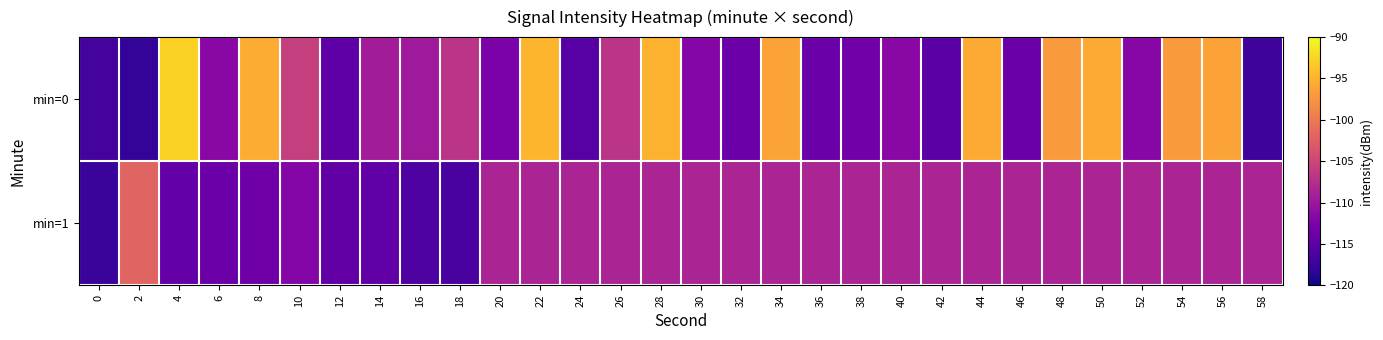

Which series changed the most between 4 and 44?

min=1